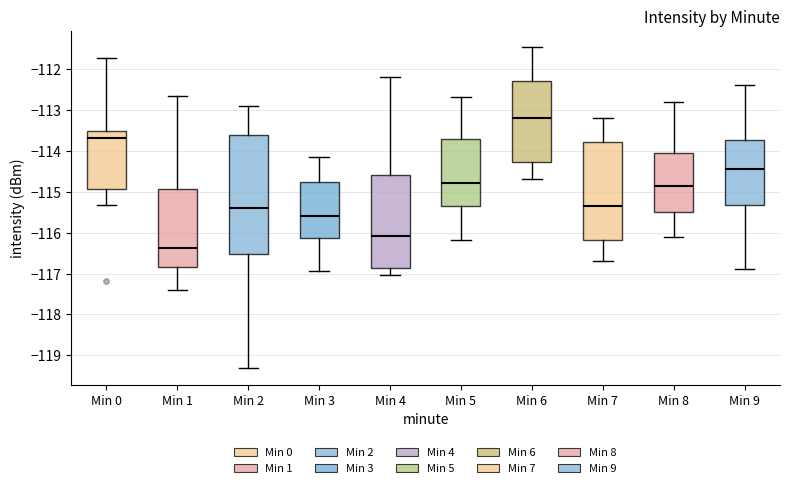

Comparing the boxes themselves (not the whiskers), which one is the tallest?

Min 2